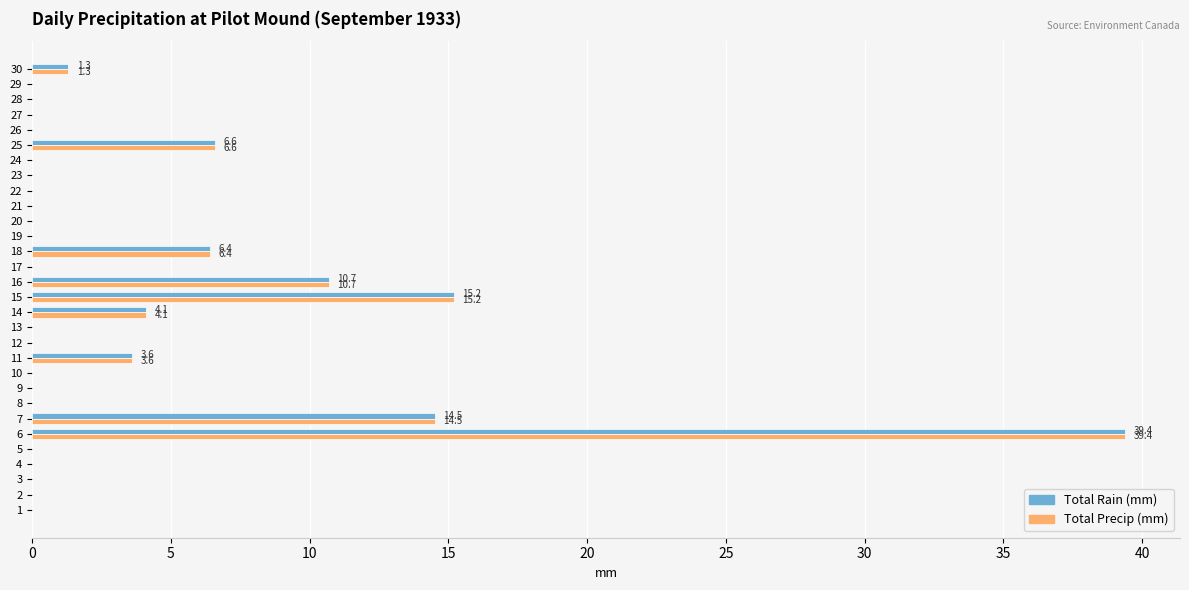

At which category is the sum across all series the highest?

6